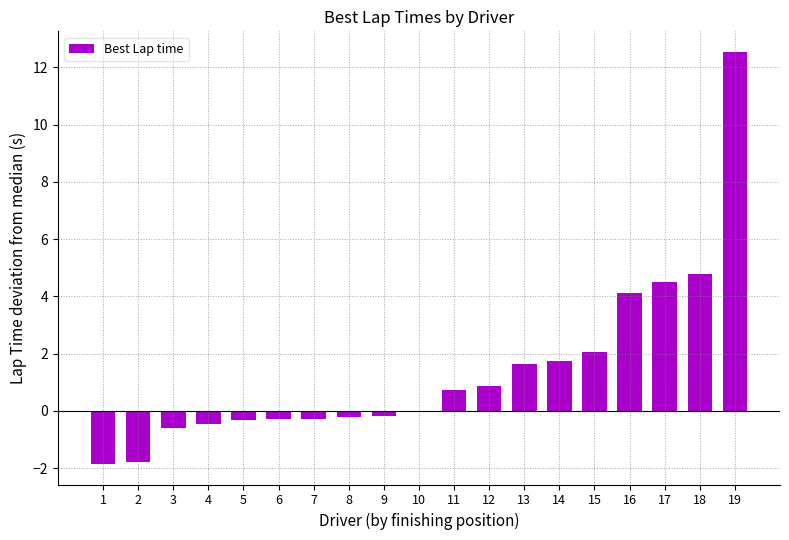

Does the chart contain stacked bars?

No